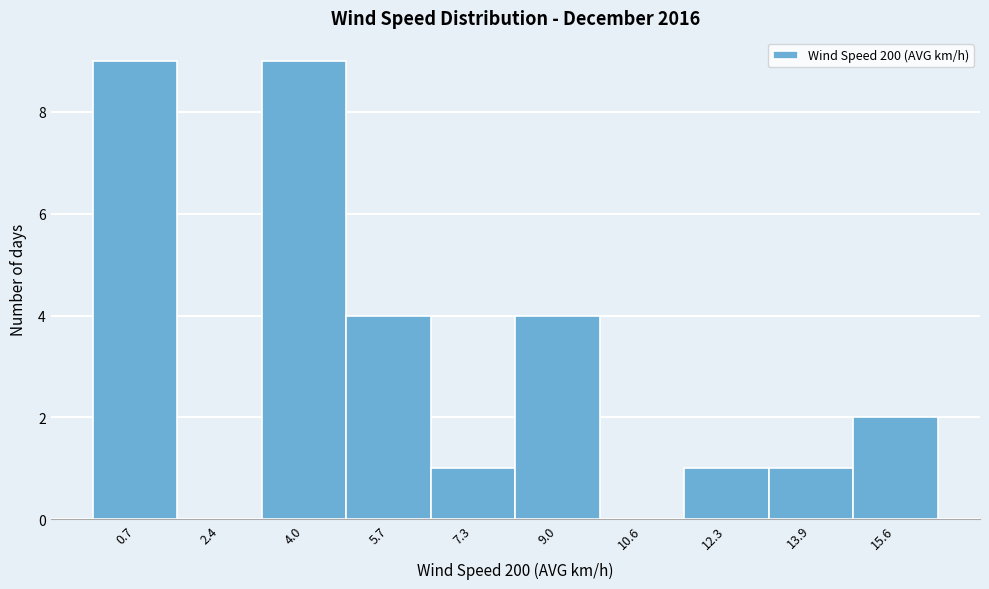

Reading right to left, list all the values displayed in this chart.

15.6=2	13.9=1	12.3=1	10.6=0	9.0=4	7.3=1	5.7=4	4.0=9	2.4=0	0.7=9